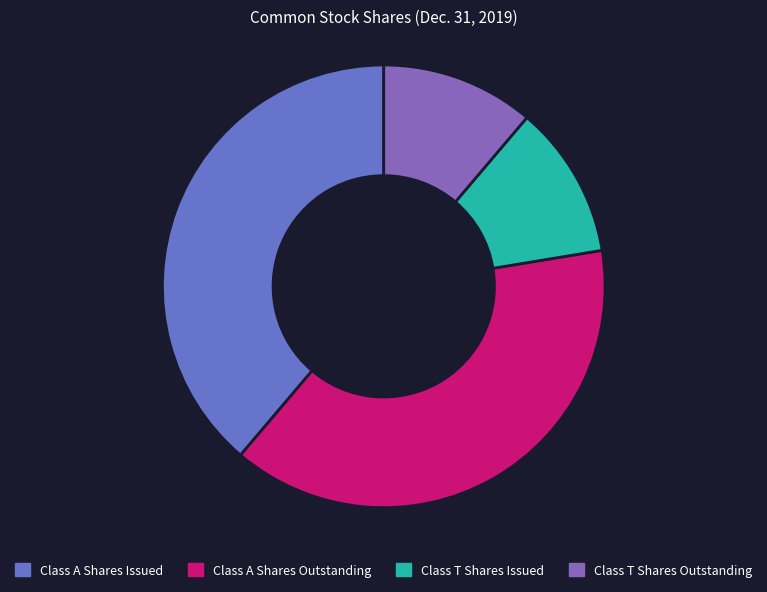

Does any single category account for the majority?

No